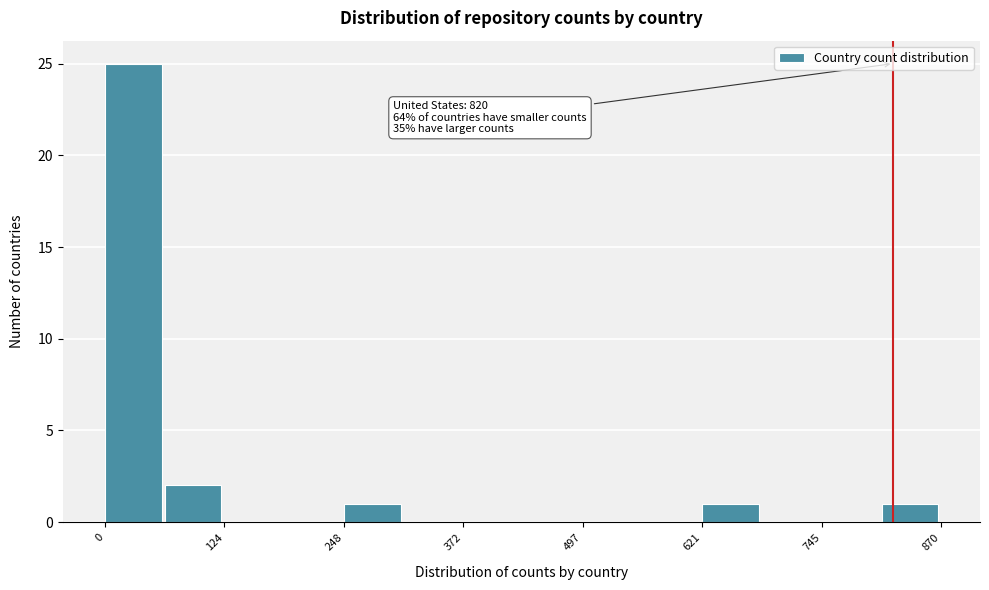

Around what value on the x-axis is the tallest bar? Give the approximate position of its centre, as read against the axis.

20